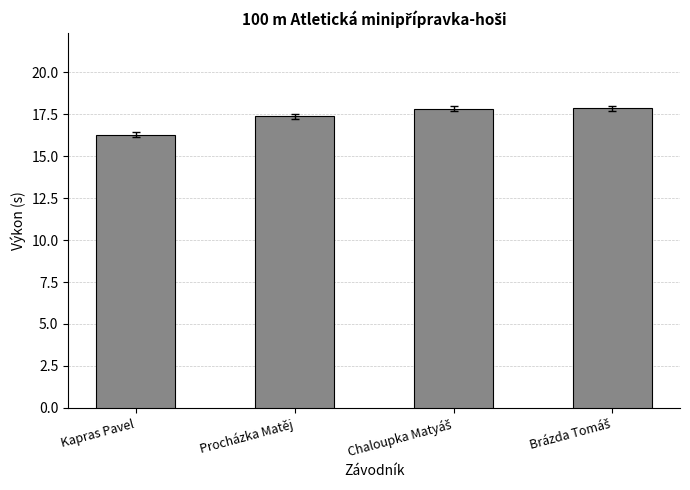

What position from the left is Kapras Pavel?

1